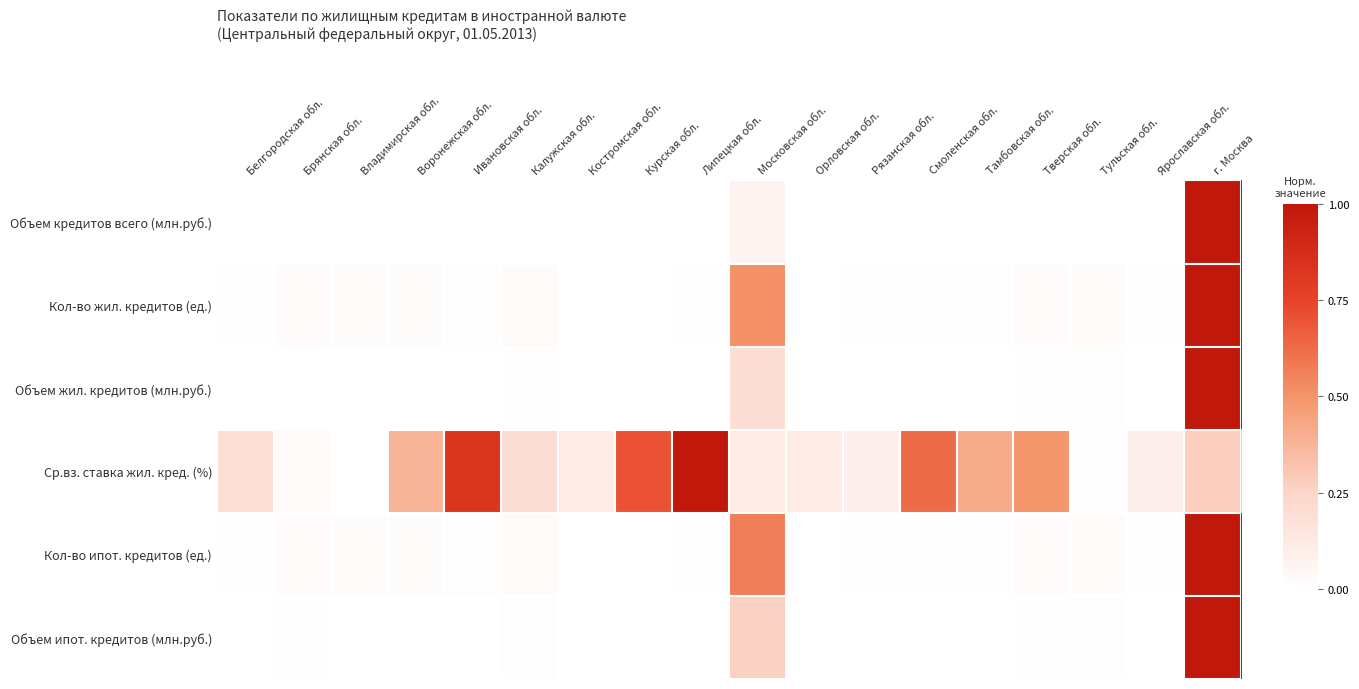

What is the total value across all series at Калужская обл.?

0.3